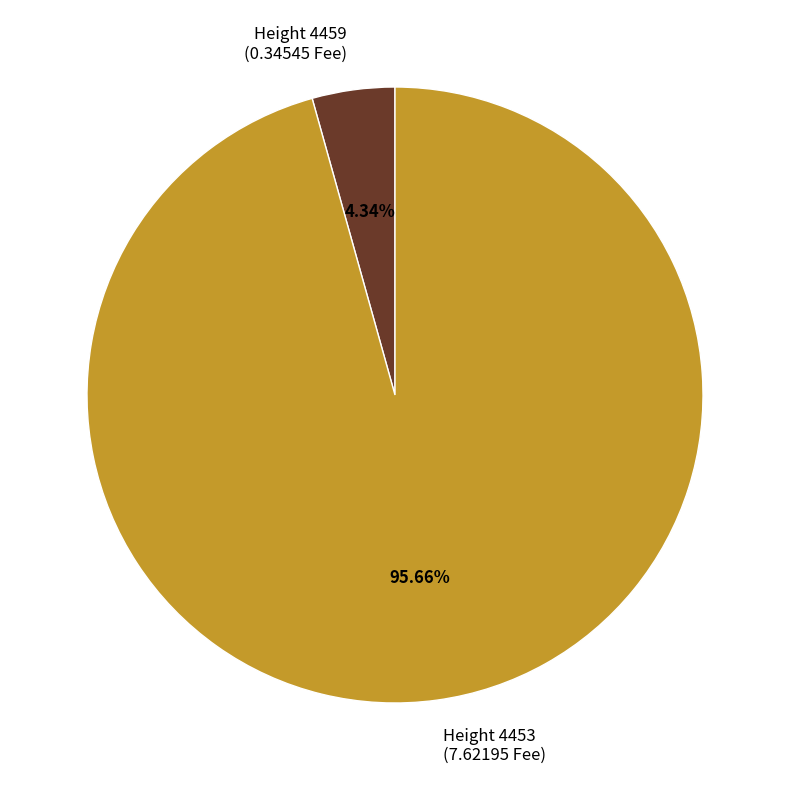

To the nearest percent, what is the difference between the largest and smallest slice percentages?

91%